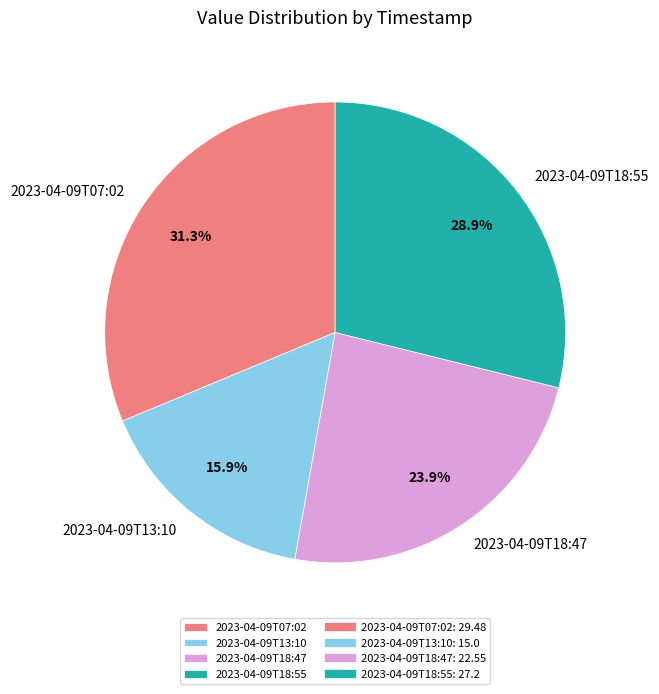

What percentage is the 2023-04-09T18:55 slice, to the nearest percent?

29%